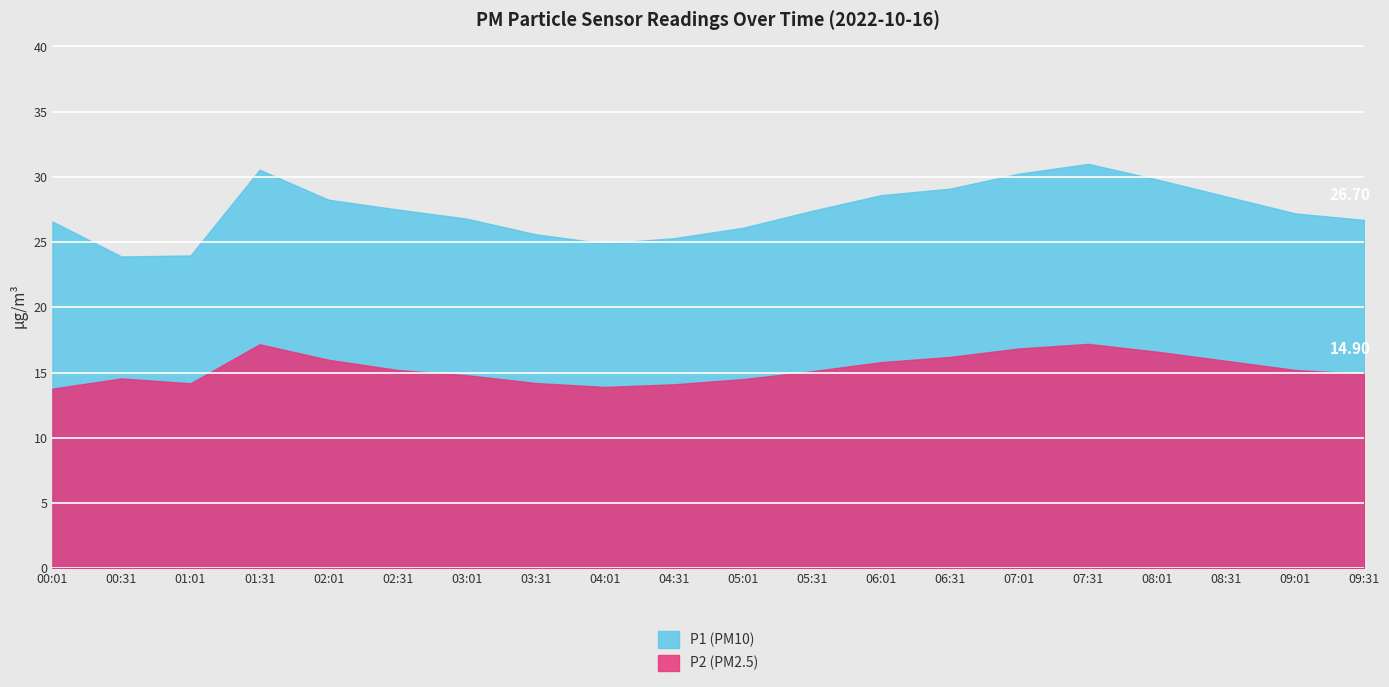

What is the value of the P1 point at the 2nd from the left?

23.9